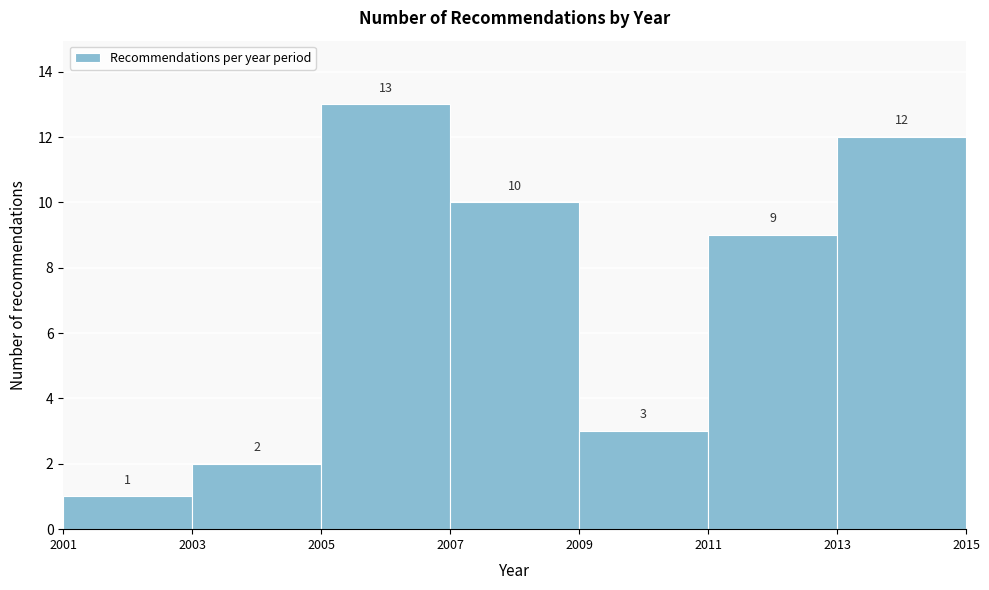

How tall is the bar that spans 2013 to 2015 on the x-axis?

12